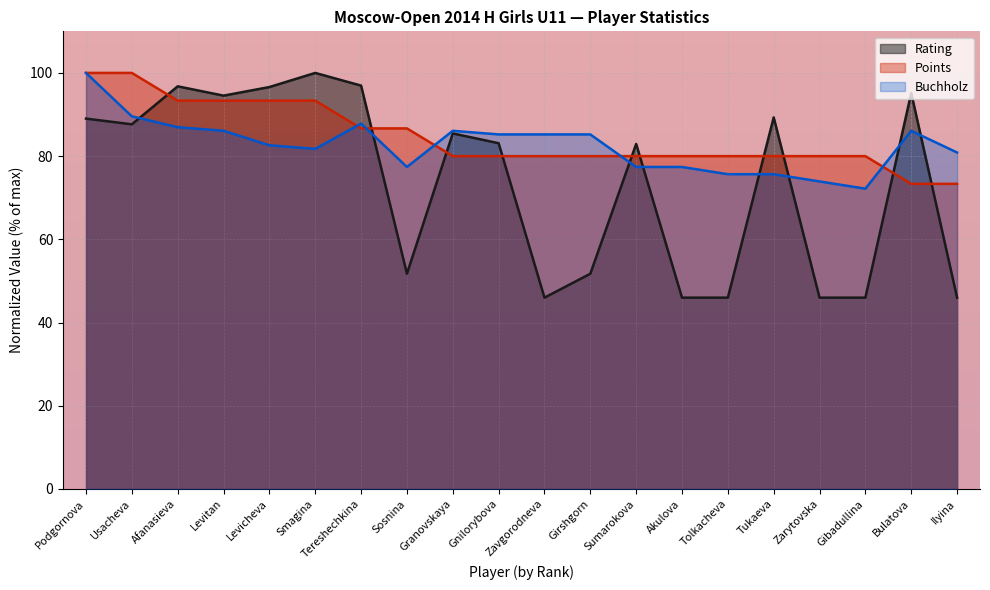

What is the average value of the Points series?

84.7